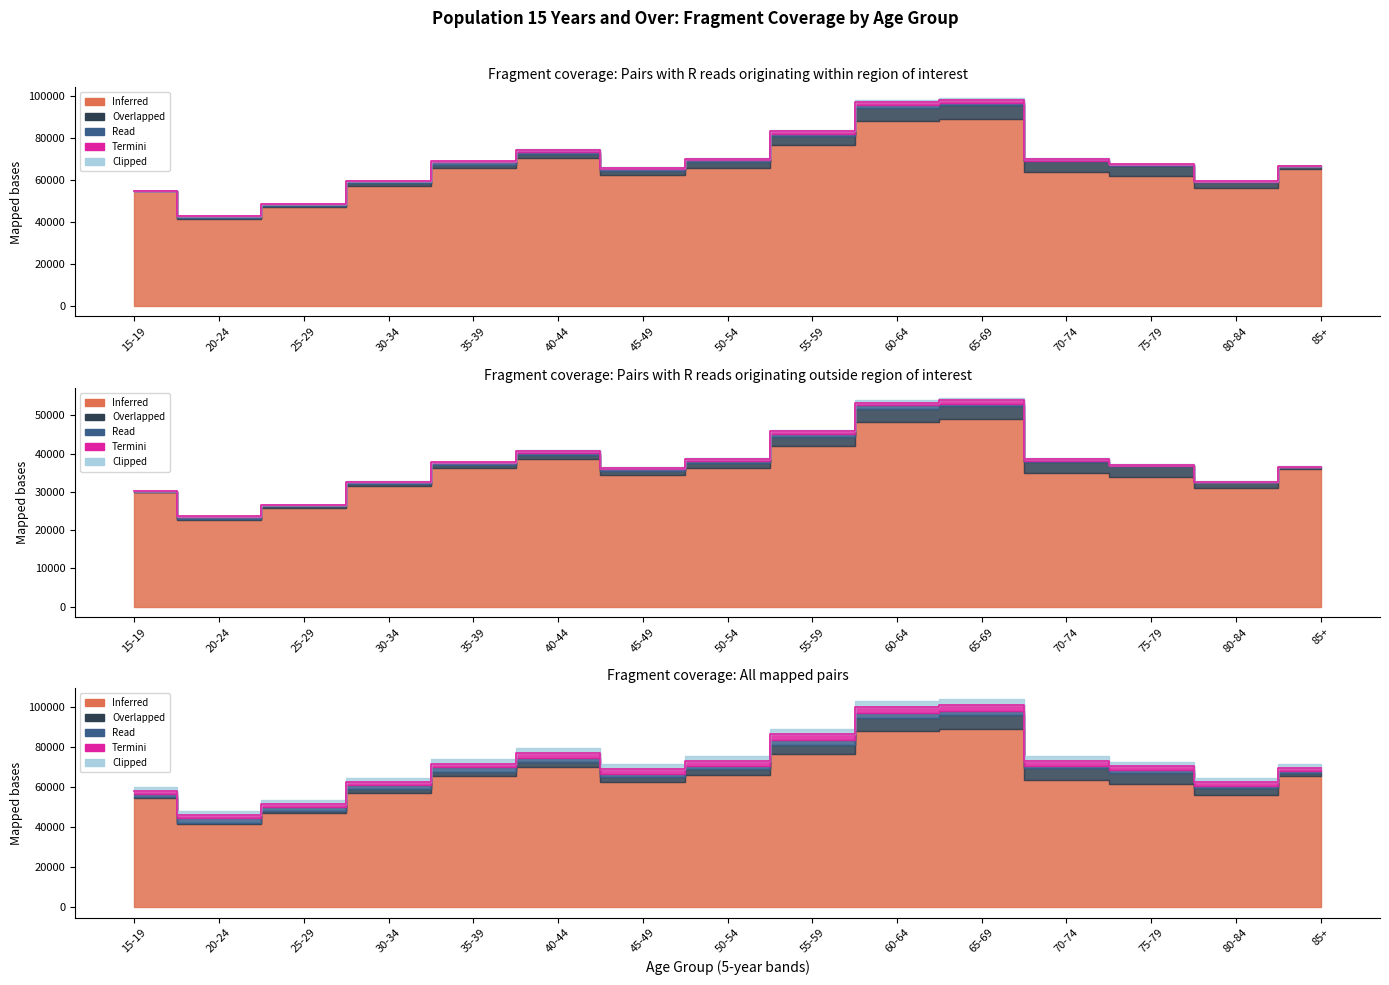

Reading left to right, extract all data points from this chart.

Inferred: 15-19=54650	20-24=41300	25-29=46880	30-34=57190	35-39=65670	40-44=70170	45-49=62440	50-54=65810	55-59=76470	60-64=87830	65-69=89100	70-74=63660	75-79=61650	80-84=56200	85+=65330
Overlapped: 15-19=30	20-24=410	25-29=750	30-34=1070	35-39=1540	40-44=1860	45-49=1820	50-54=2530	55-59=4170	60-64=6140	65-69=6300	70-74=5110	75-79=5000	80-84=2790	85+=1030
Read: 15-19=200	20-24=1100	25-29=810	30-34=980	35-39=1150	40-44=1000	45-49=890	50-54=840	55-59=1300	60-64=1600	65-69=980	70-74=360	75-79=190	80-84=50	85+=20
Termini: 15-19=0	20-24=10	25-29=10	30-34=110	35-39=350	40-44=880	45-49=670	50-54=880	55-59=1310	60-64=1390	65-69=1630	70-74=810	75-79=490	80-84=250	85+=110
Clipped: 15-19=0	20-24=50	25-29=10	30-34=130	35-39=190	40-44=630	45-49=430	50-54=350	55-59=520	60-64=1020	65-69=960	70-74=610	75-79=330	80-84=250	85+=160